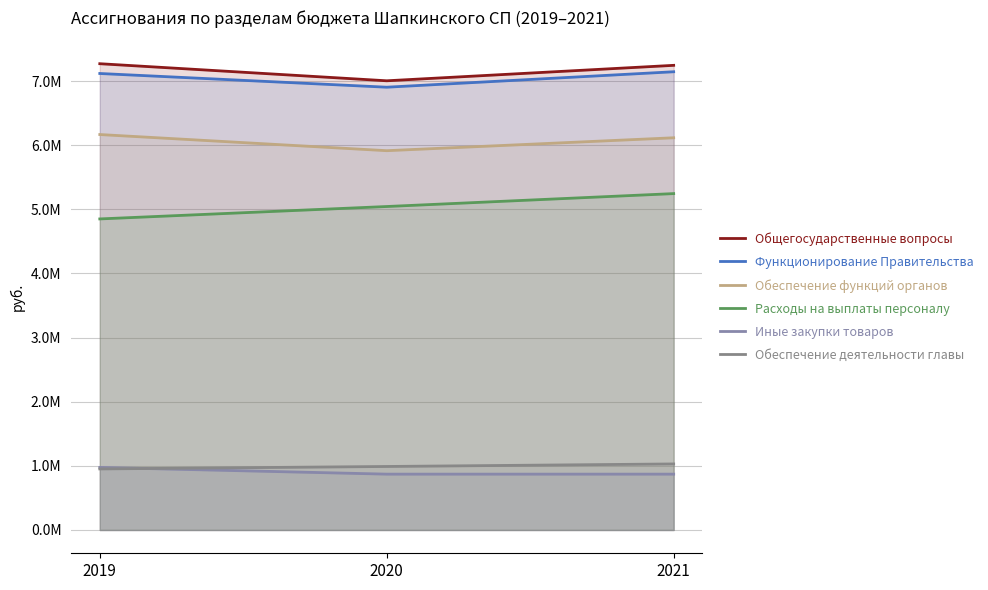

What is the highest value of the Обеспечение деятельности главы series?

1029482.0